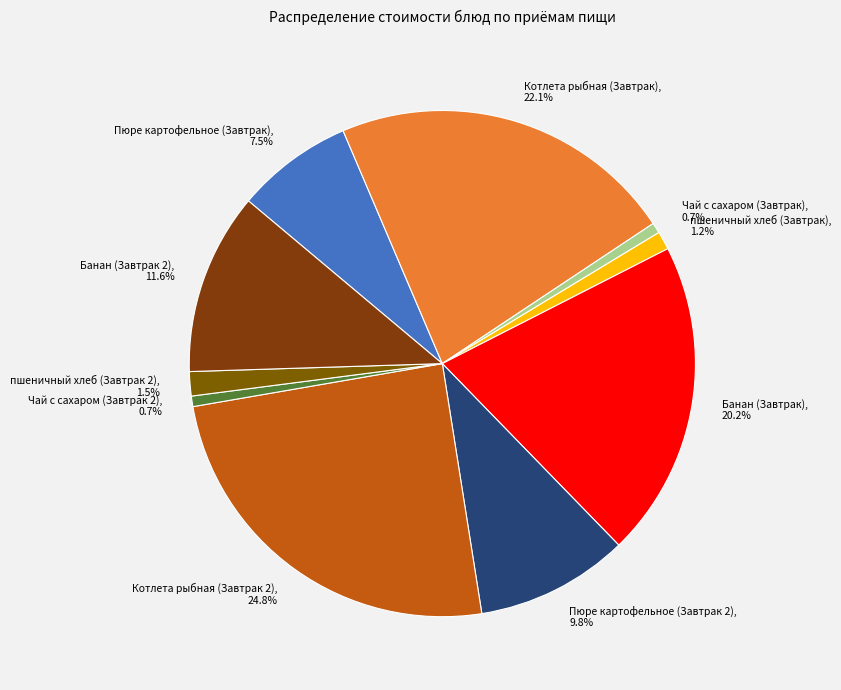

What percentage is the Банан (Завтрак 2) slice, to the nearest percent?

12%